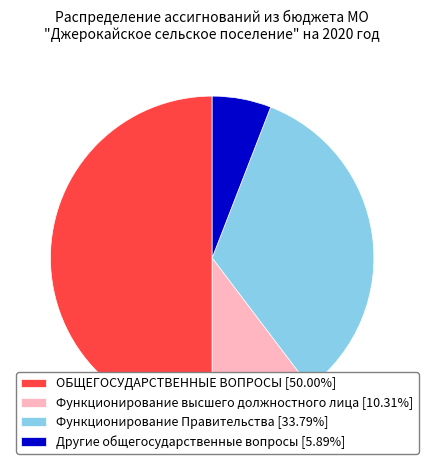

Does Функционирование Правительства [33.79%] represent more than half of the total?

No